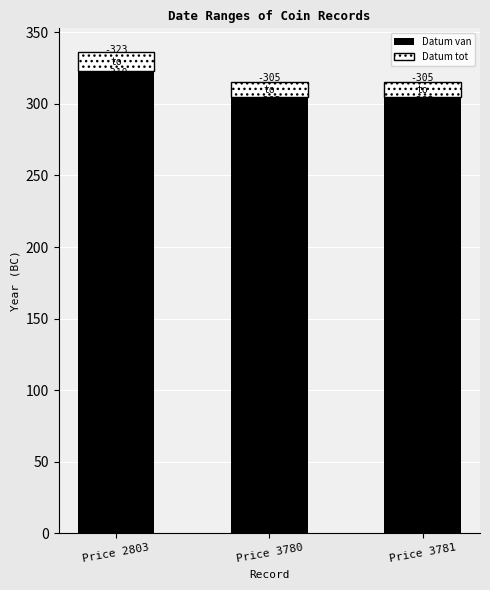

At which category is the sum across all series the highest?

Price 2803